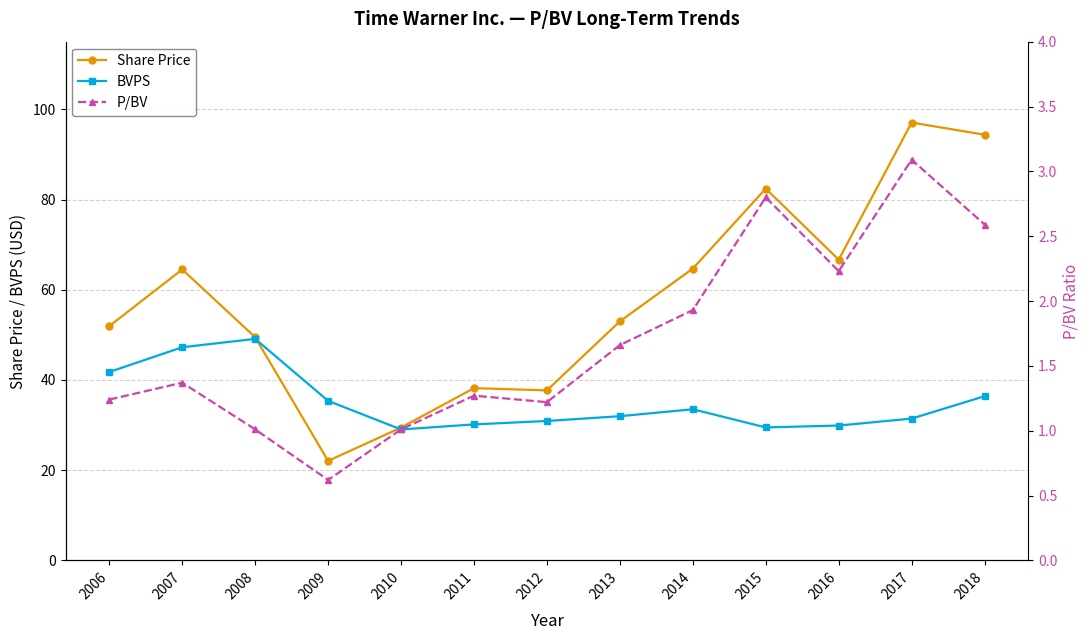

How many interior local peaks does the BVPS series have?

2